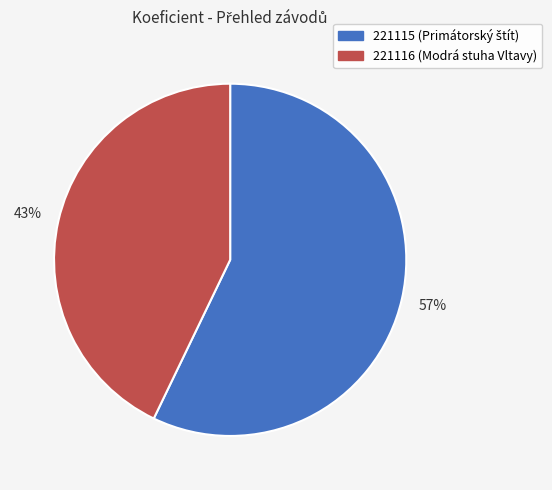

To the nearest percent, what percentage of the pie is 221116?

43%